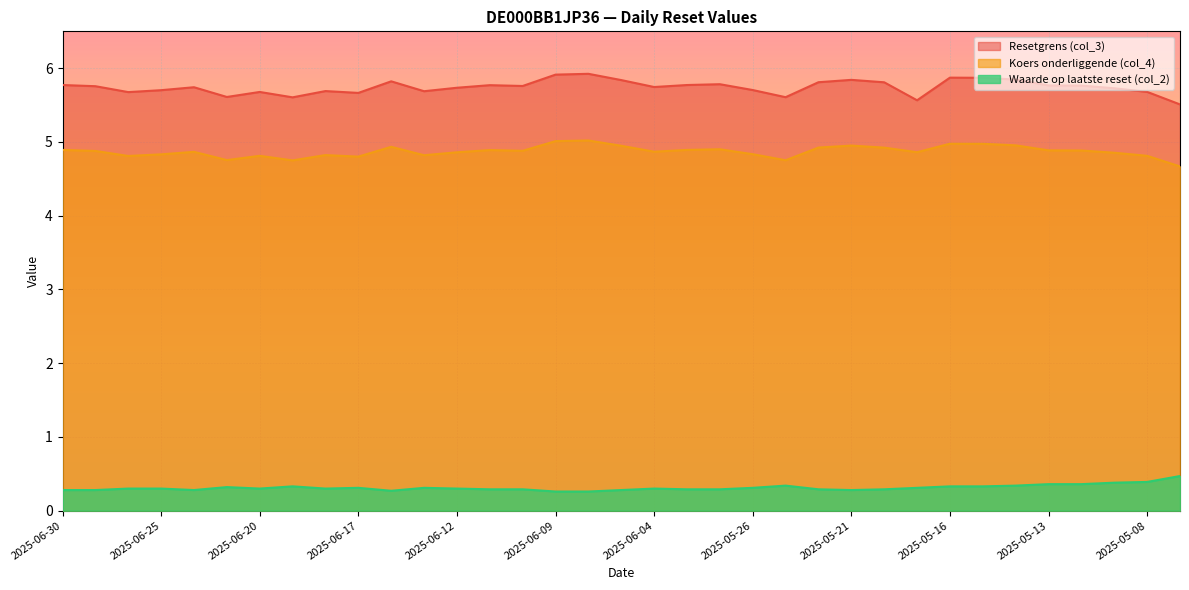

What is the label of the 19th point from the right?

2025-06-06